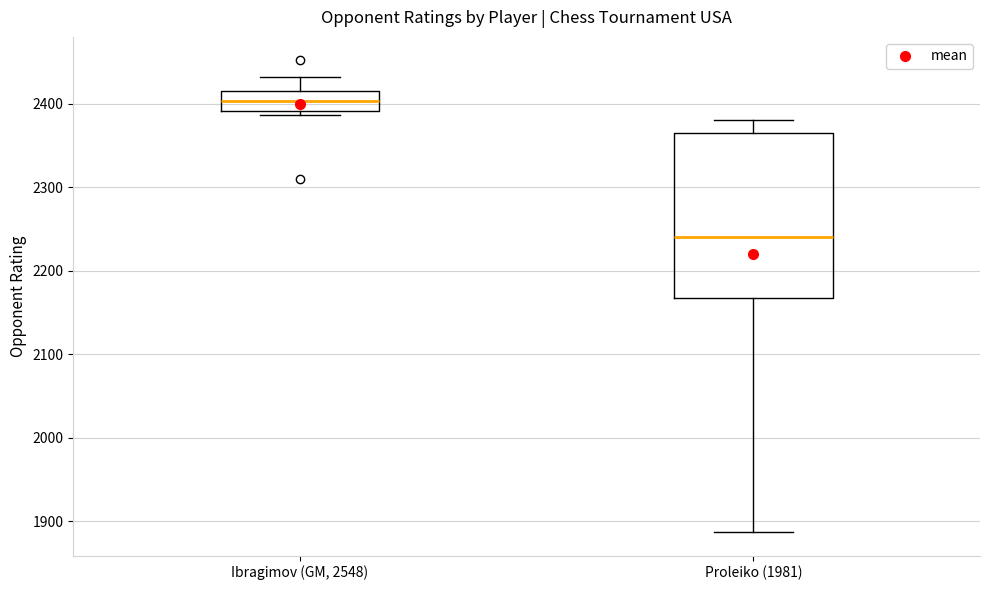

Reading left to right, transcribe this box plot: for each box, give where its median line is, the range the box spans, and where its two whiskers end, as read against the y-axis. The values are not printed on the chart, so give them approximately, as read against the axis.

Ibragimov (GM, 2548): median 2400, box 2390 to 2420, whiskers 2390 (just below the box's lower edge) to 2430
Proleiko (1981): median 2240, box 2170 to 2370, whiskers 1890 to 2380